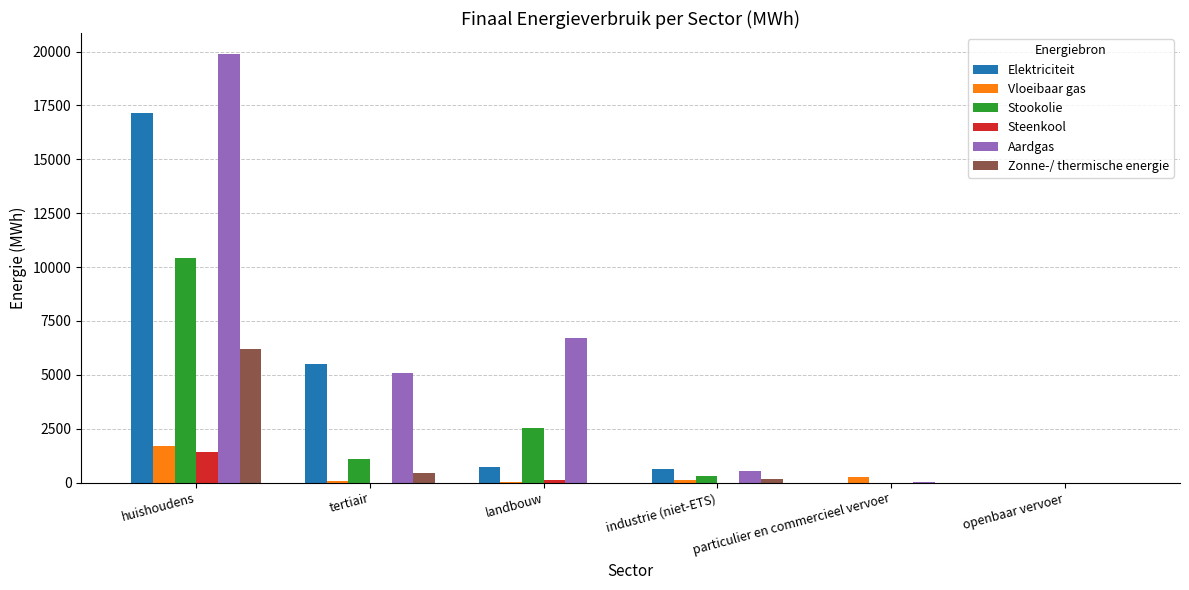

Which category has the highest value in the Vloeibaar gas series?

huishoudens